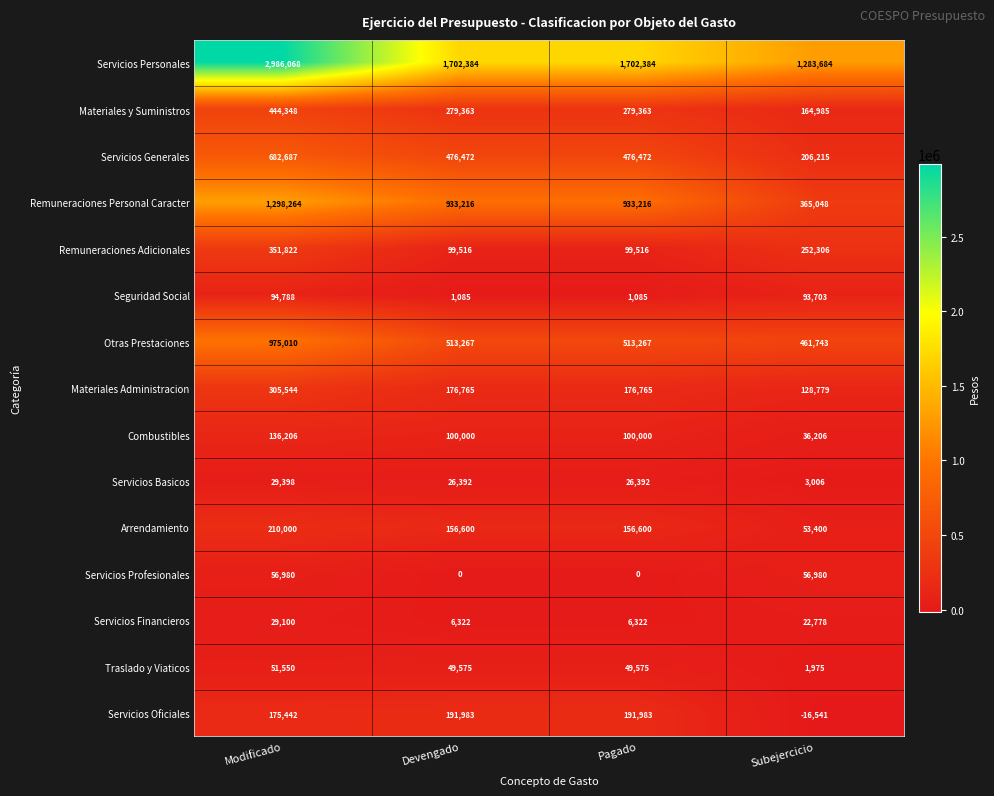

Which series changed the most between Pagado and Subejercicio?

Remuneraciones Personal Caracter